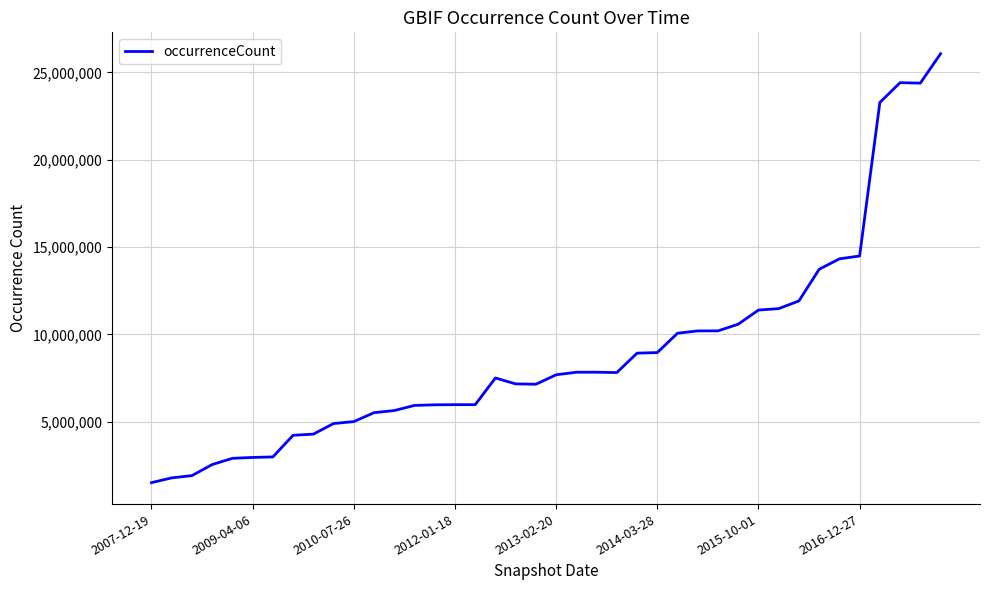

What is the difference between the maximum and minimum values?

24568074